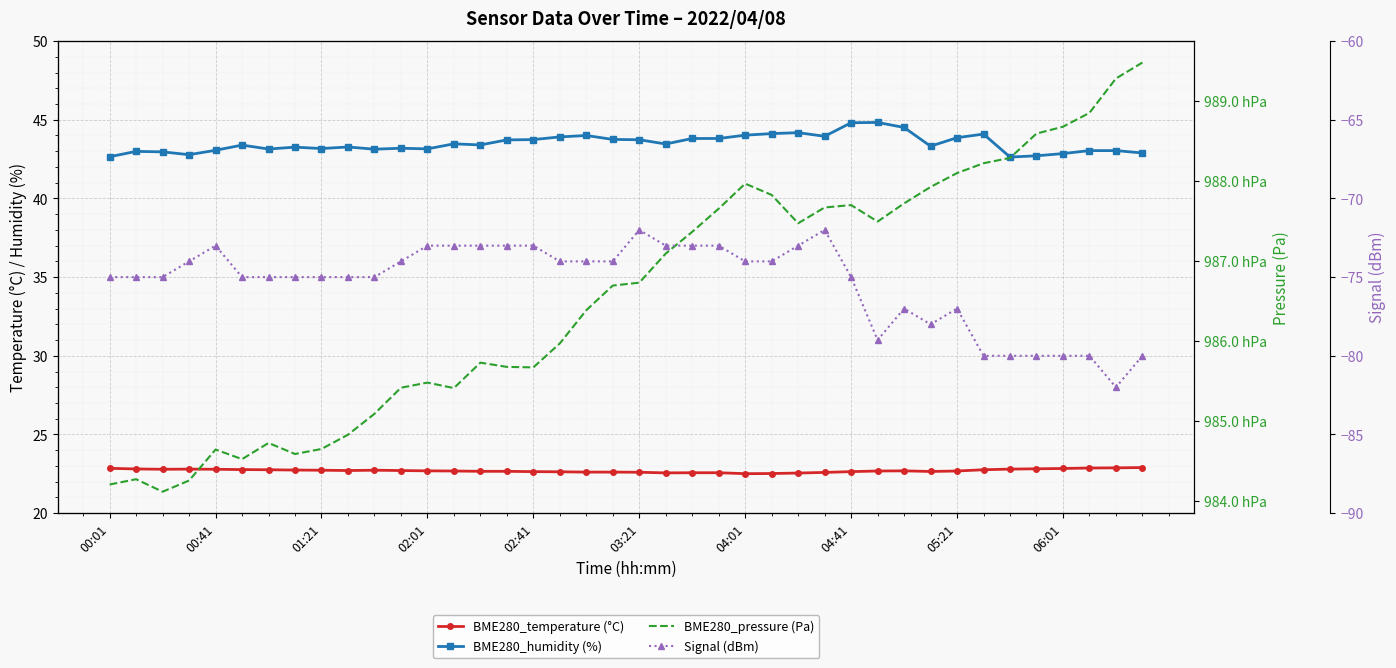

How many lines are shown in the chart?

4